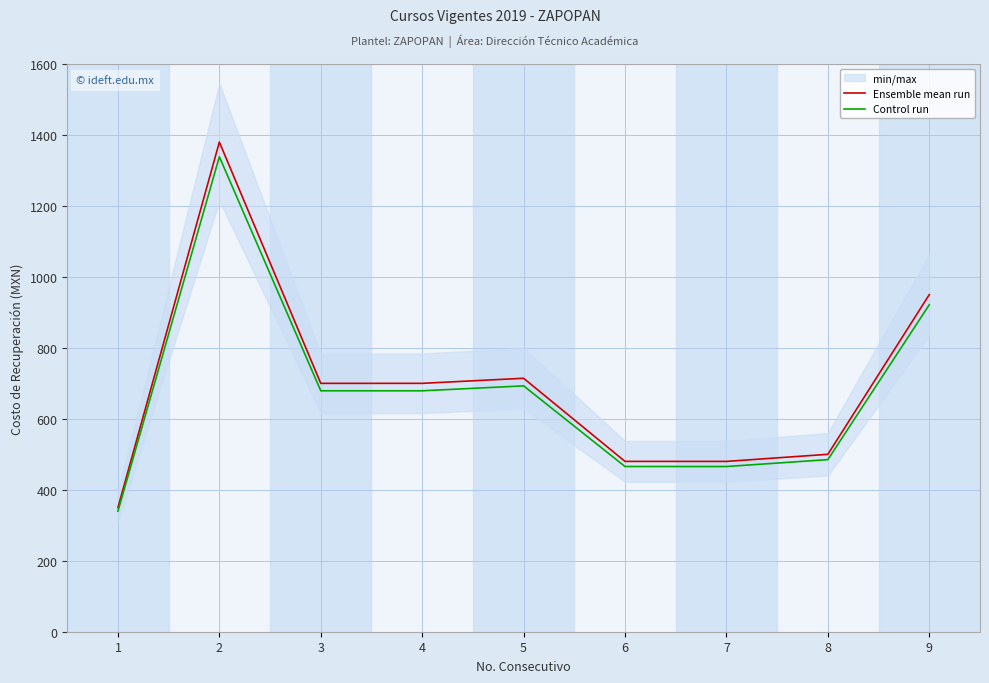

True or false: Ensemble mean run and Control run cross at least once.

False